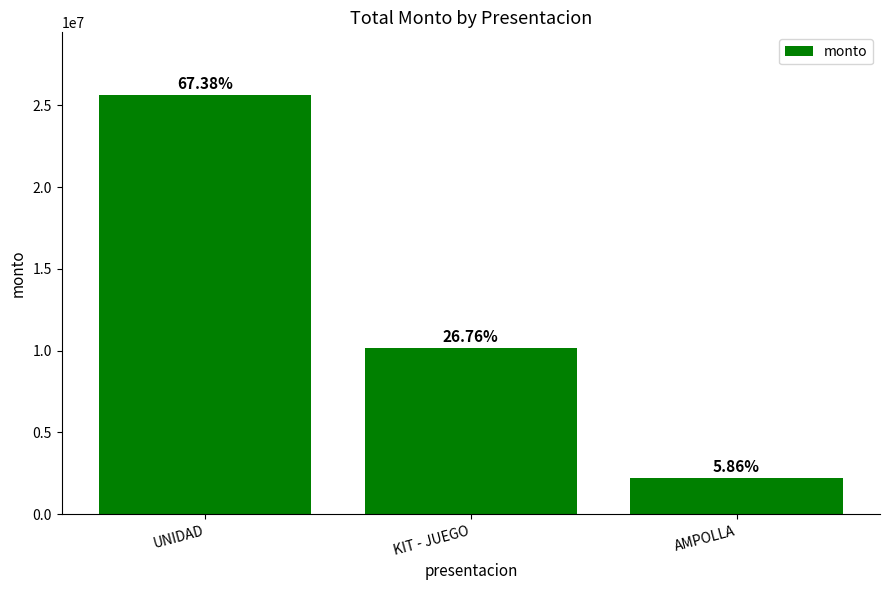

How many bars are there in total?

3